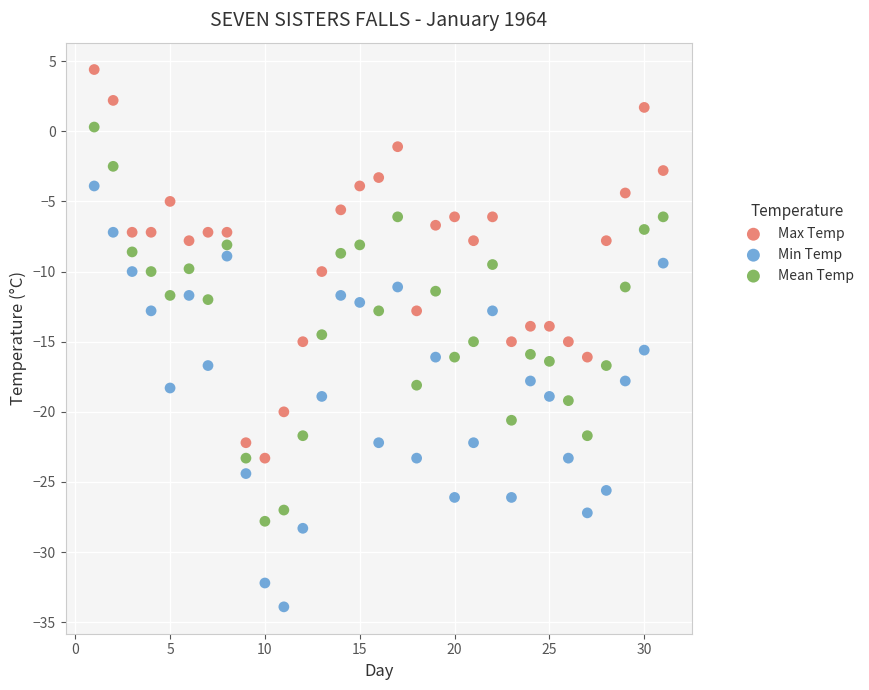

What are all the series names shown in the legend?

Max Temp, Min Temp, Mean Temp